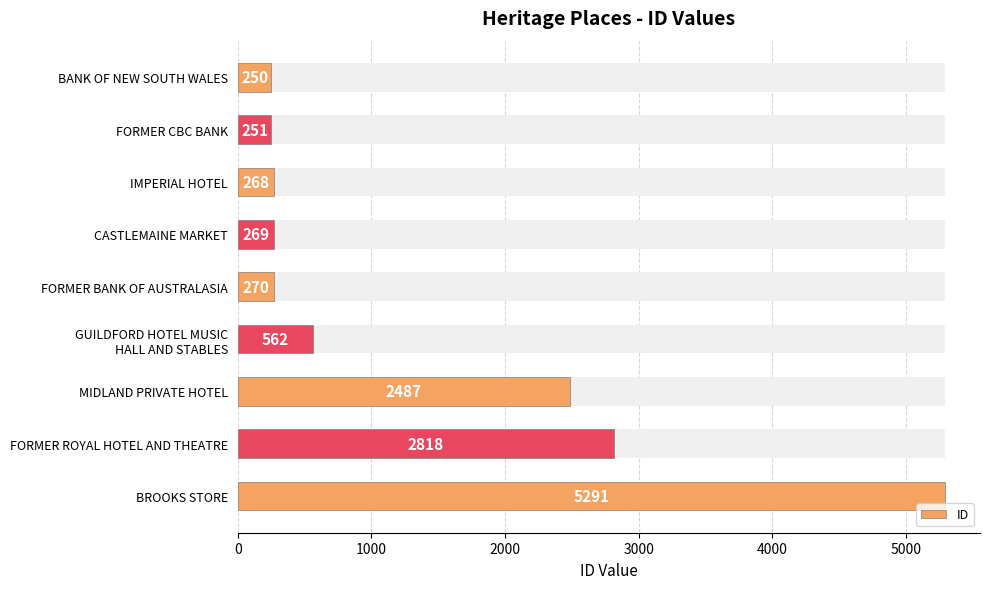

What is the value of the 1st bar from the left?

250